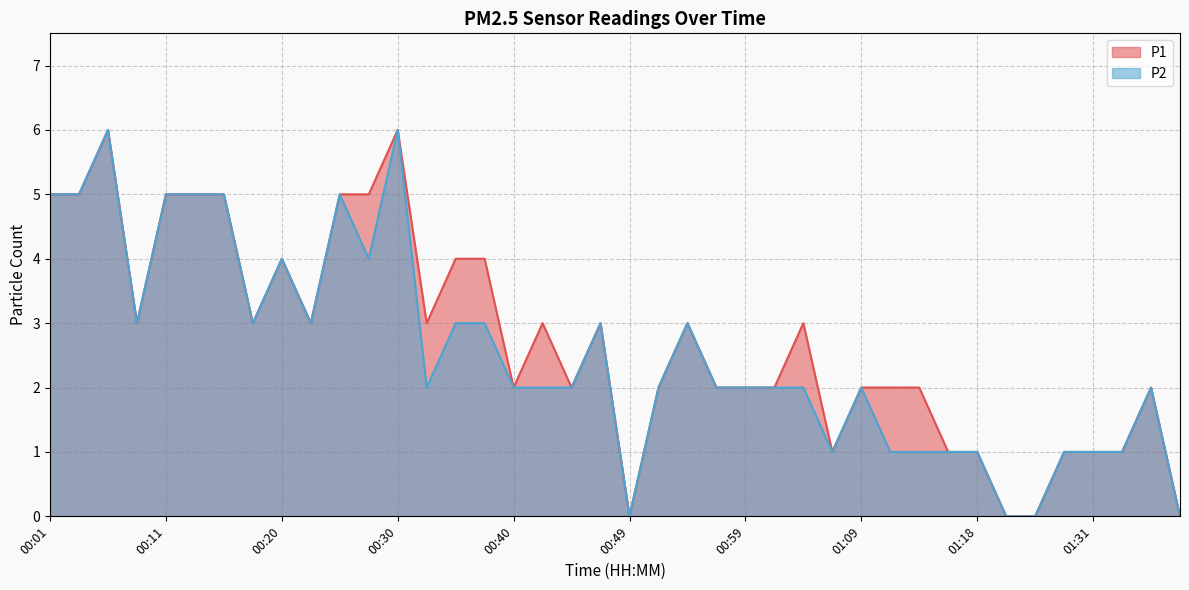

Which series has the largest total across all categories?

P1